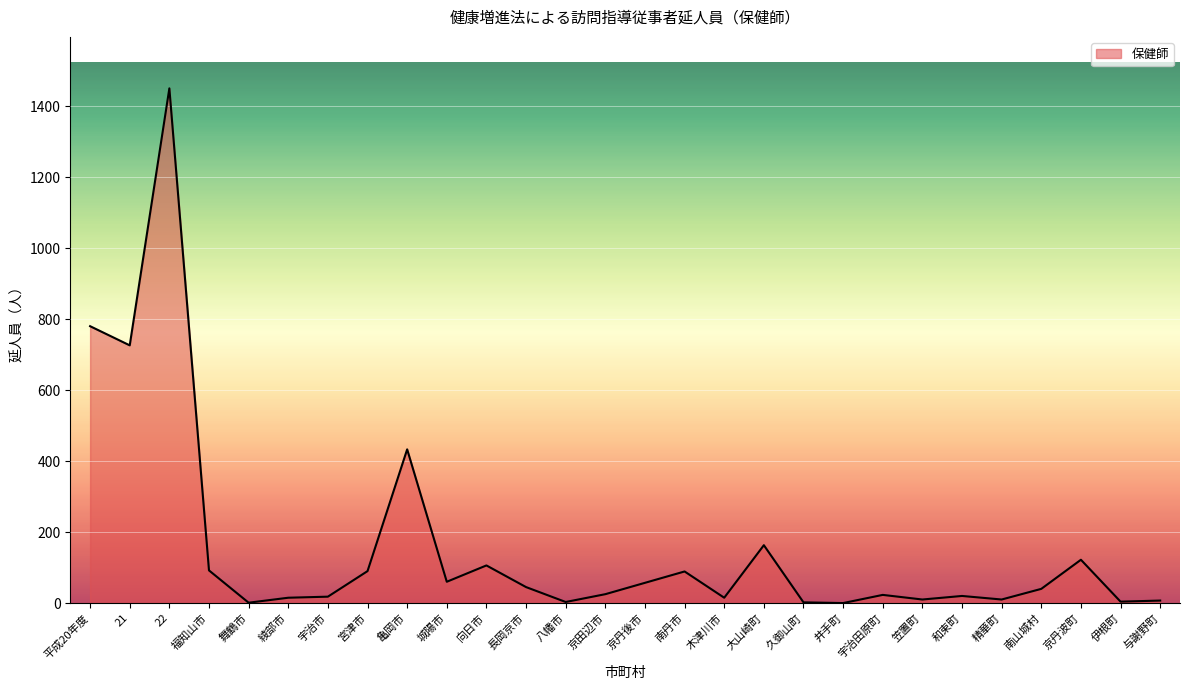

What is the approximate value at 城陽市?

60